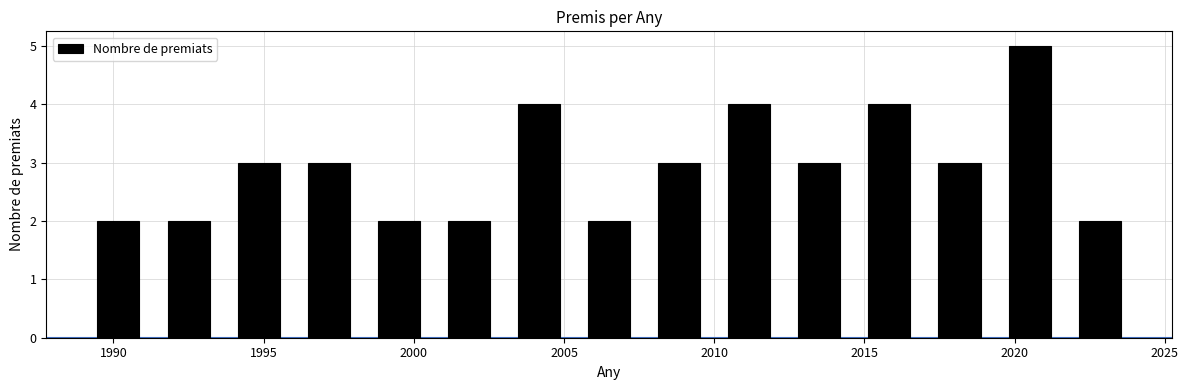

Over which range of the x-axis is the bar tallest?

2019.5 to 2021.5